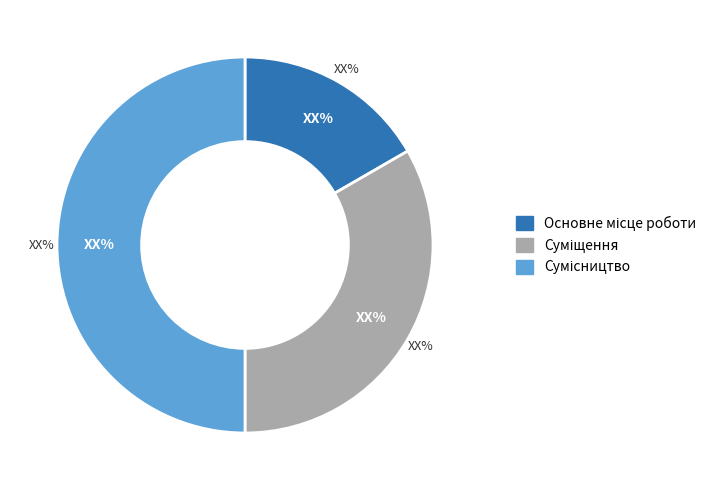

What is the smallest slice in the pie chart?

Основне місце роботи